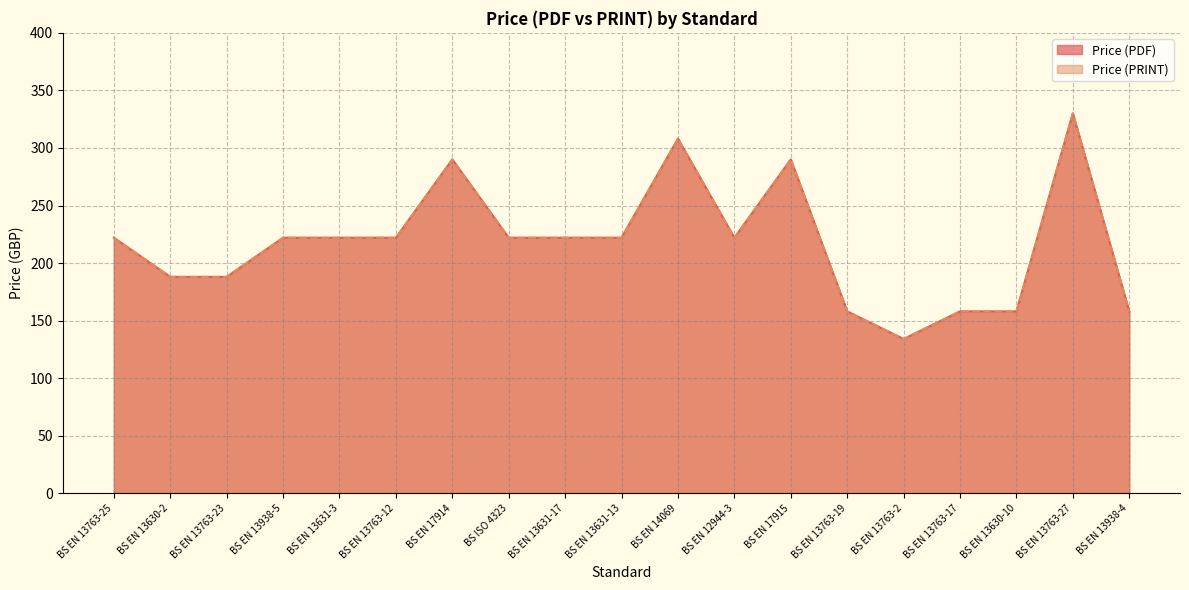

True or false: Price (PDF) and Price (PRINT) cross at least once.

False